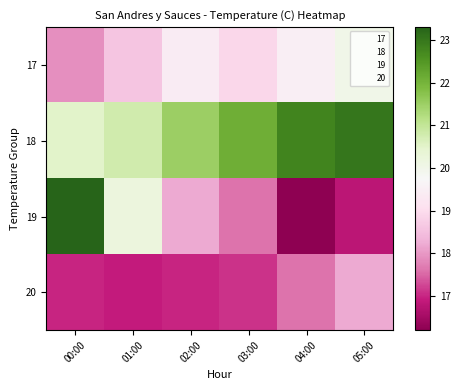

How many series are shown in this chart?

4